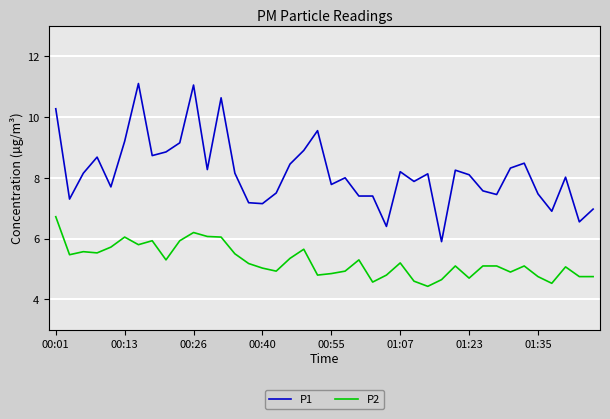

Which series has the largest range (max minus min)?

P1